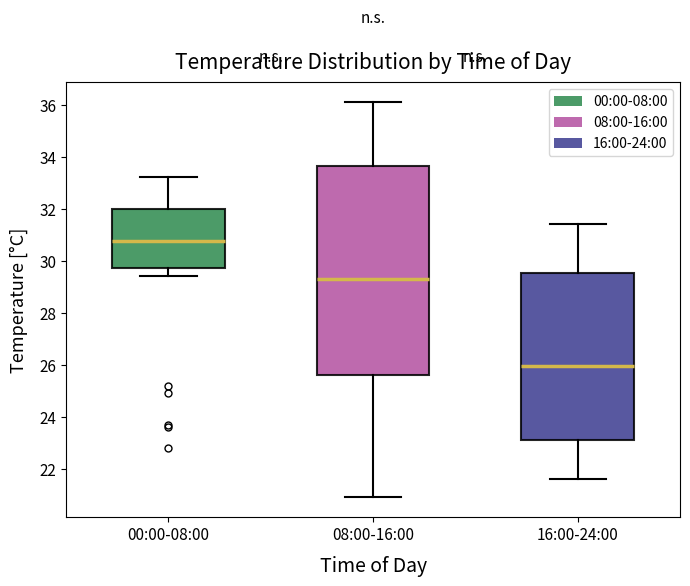

Reading left to right, transcribe this box plot: for each box, give where its median line is, the range the box spans, and where its two whiskers end, as read against the y-axis. The values are not printed on the chart, so give them approximately, as read against the axis.

00:00-08:00: median 30.8, box 29.8 to 32.0, whiskers 29.4 to 33.2
08:00-16:00: median 29.4, box 25.6 to 33.6, whiskers 21.0 to 36.2
16:00-24:00: median 26.0, box 23.2 to 29.6, whiskers 21.6 to 31.4